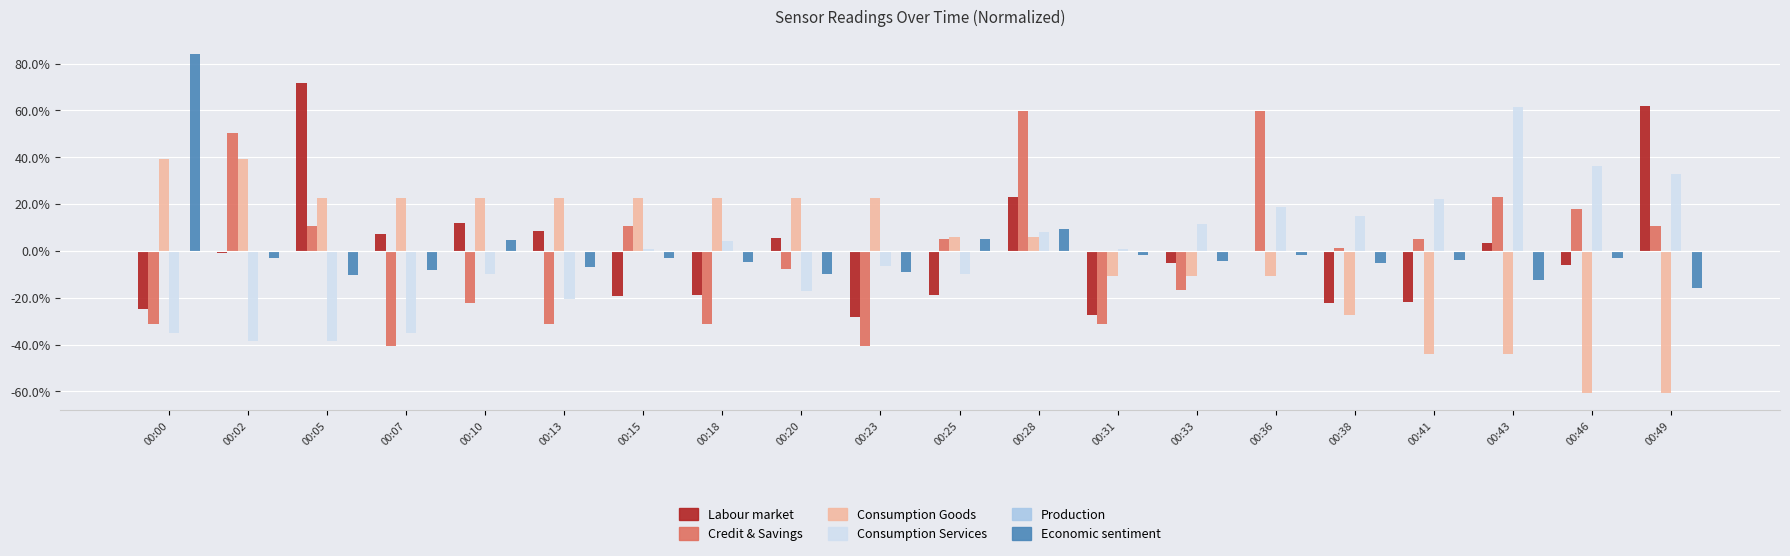

Which category has the highest value across all series?

00:00